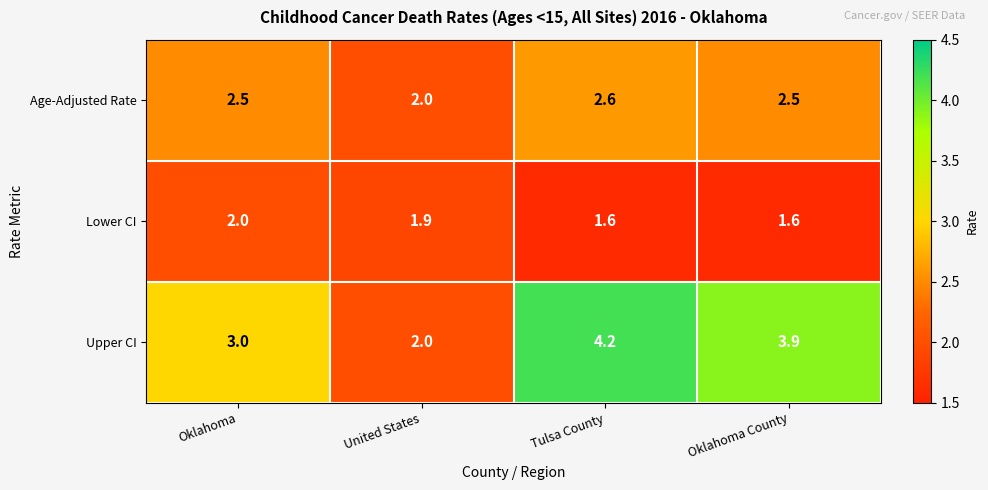

How many categories are shown in the chart?

4